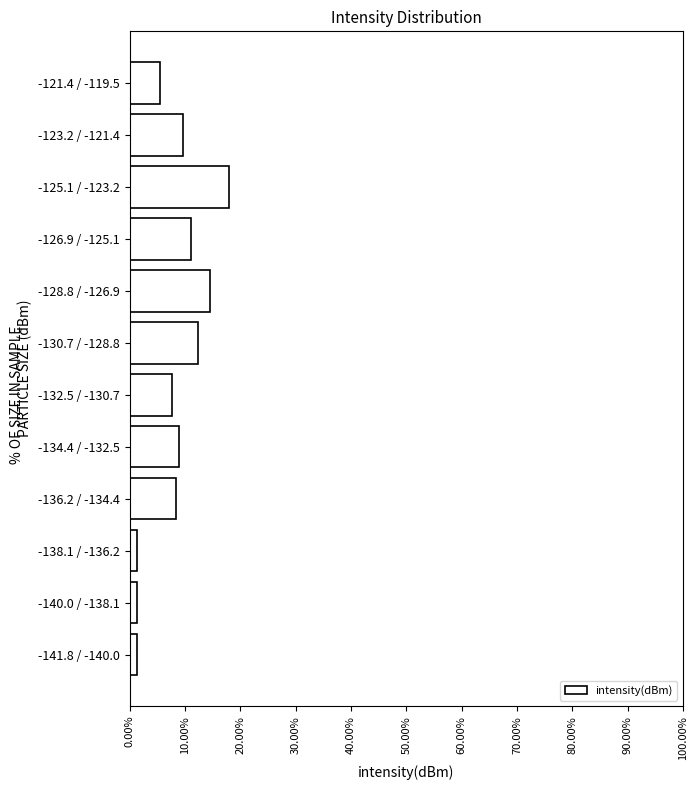

Reading bottom to top, list all the values displayed in this chart.

1.4	1.4	1.4	8.3	9.0	7.6	12.4	14.5	11.0	17.9	9.7	5.5